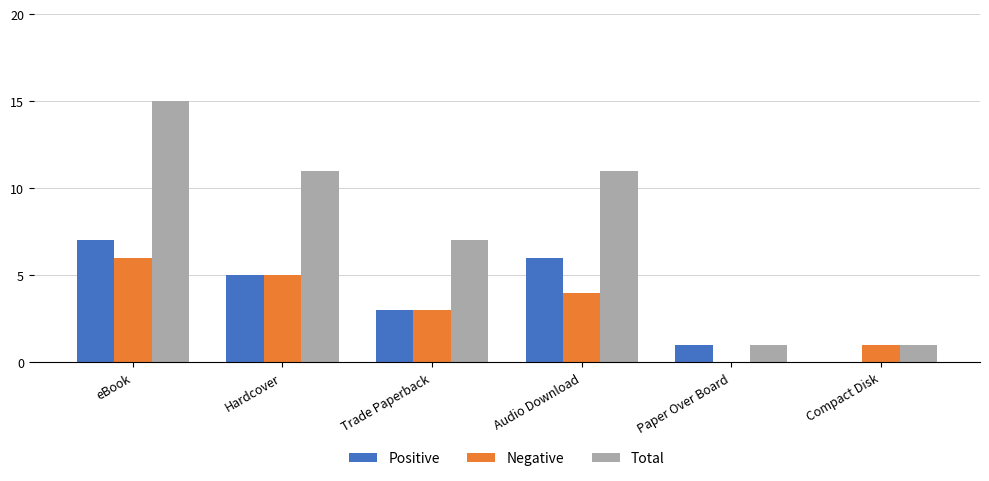

How many groups of bars are there?

6